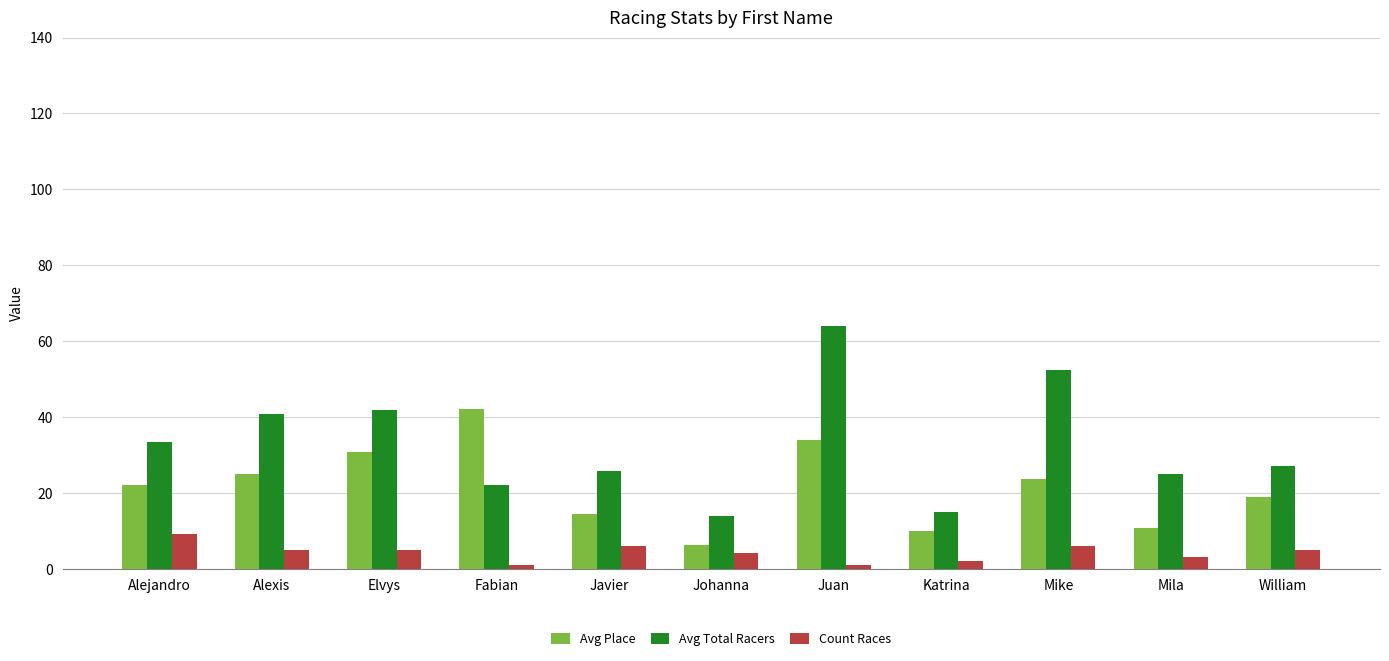

How many values in the Avg Total Racers series are below 27?

5